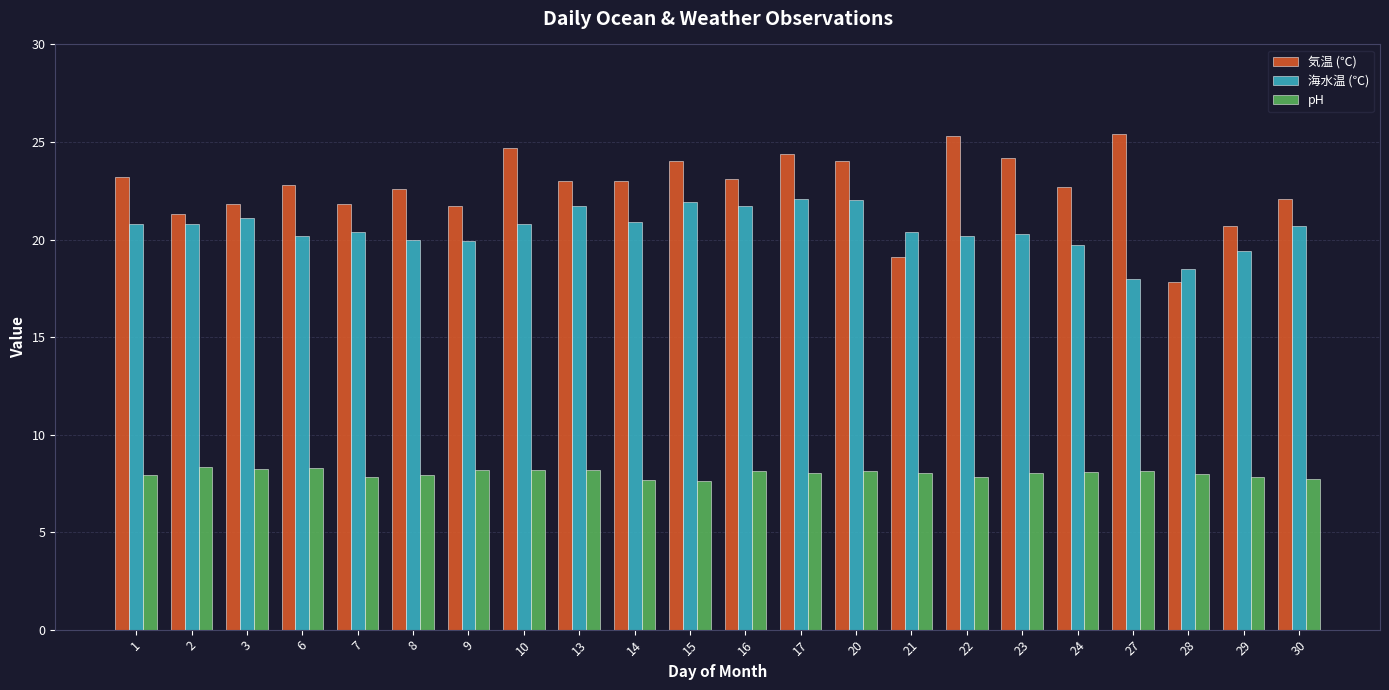

Which series has the widest spread of values?

気温 (℃)